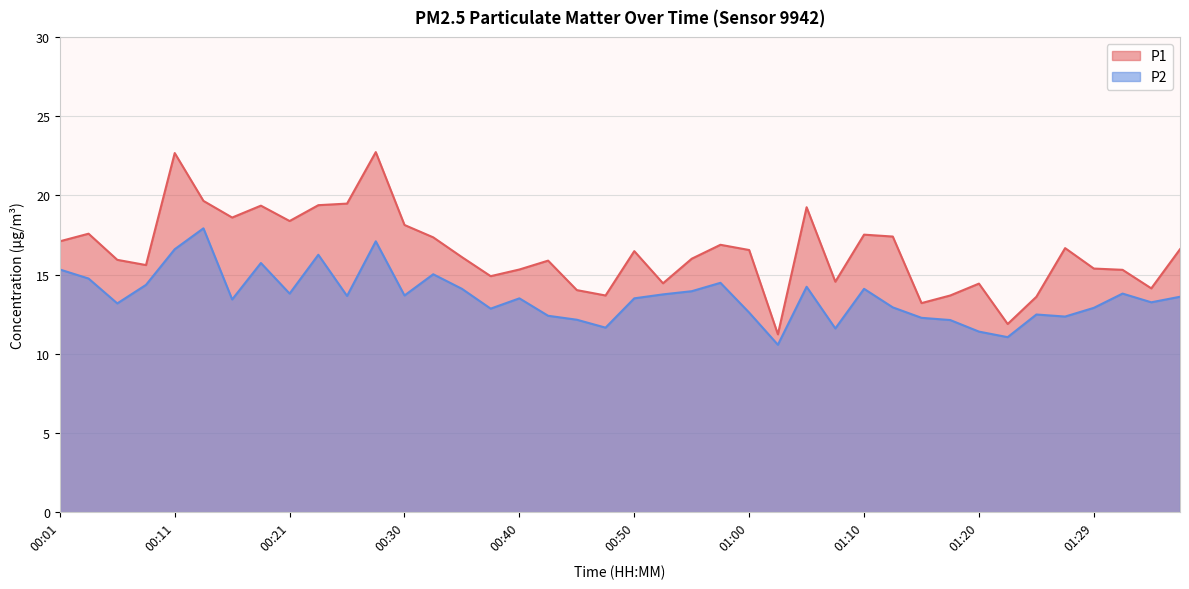

At which category does the chart reach its minimum across all series?

01:02